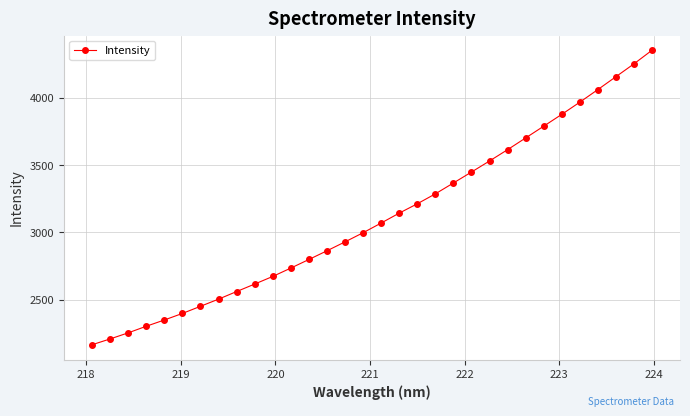

Count the number of values greater than 3068.

16